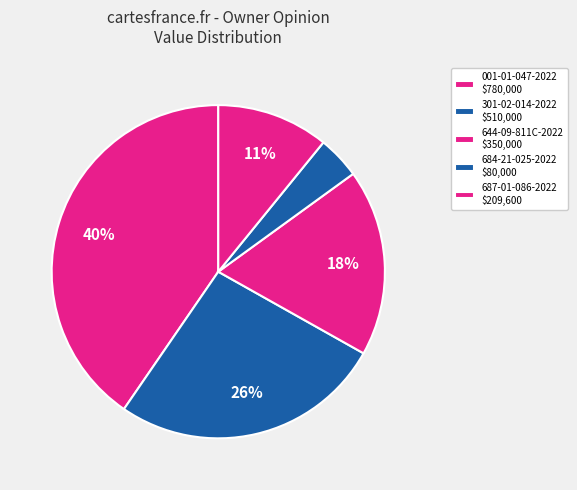

How many slices are in this pie chart?

5